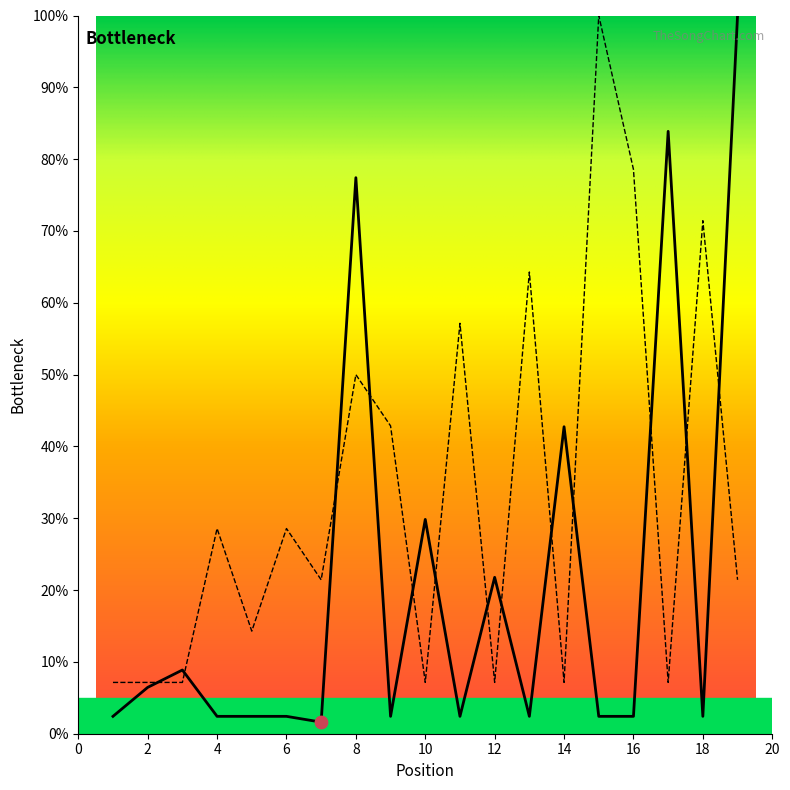

At how many categories does at least one series exceed 22?

13